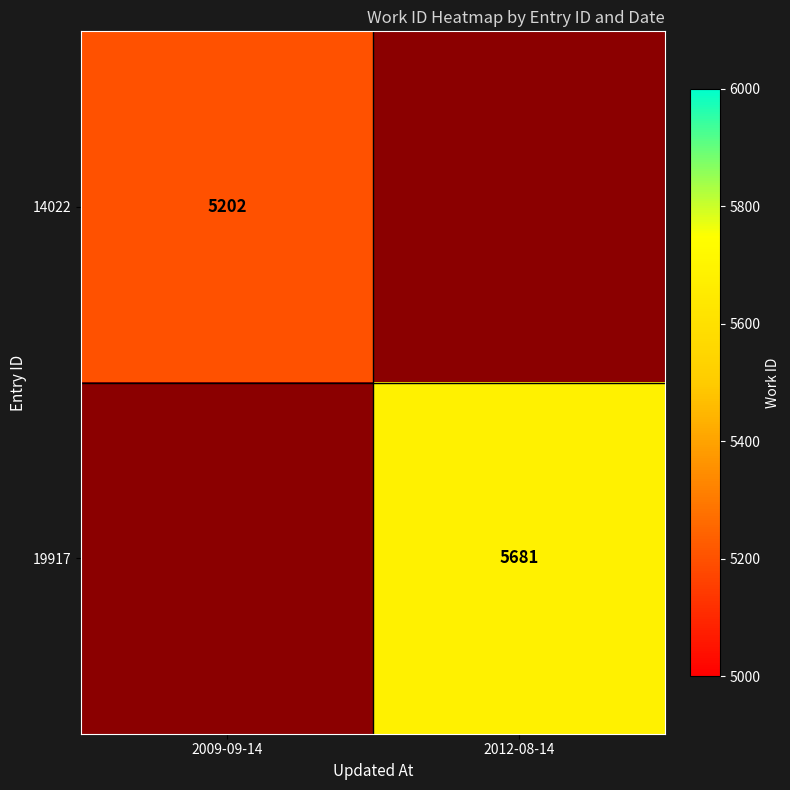

What is the greatest value displayed?

5681.0